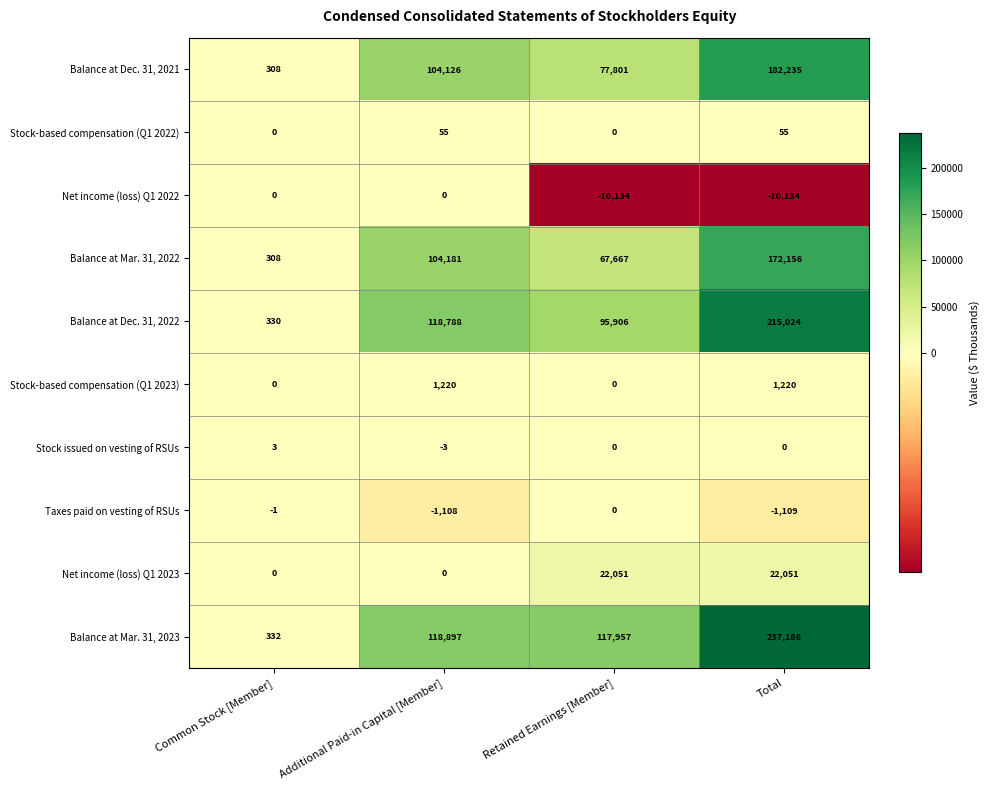

True or false: Net income (loss) Q1 2022 has a value of -2846 at Retained Earnings [Member].

False